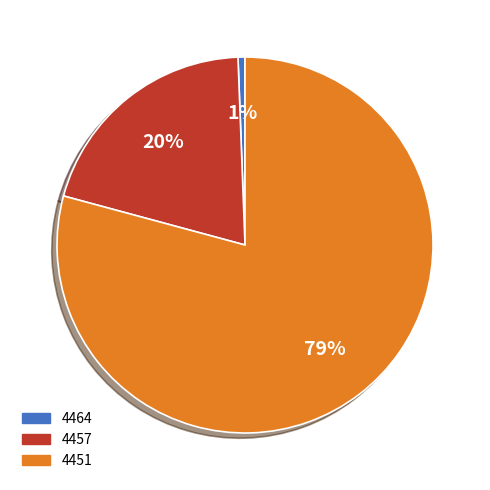

Combined, do 4451 and 4464 account for over 50%?

Yes